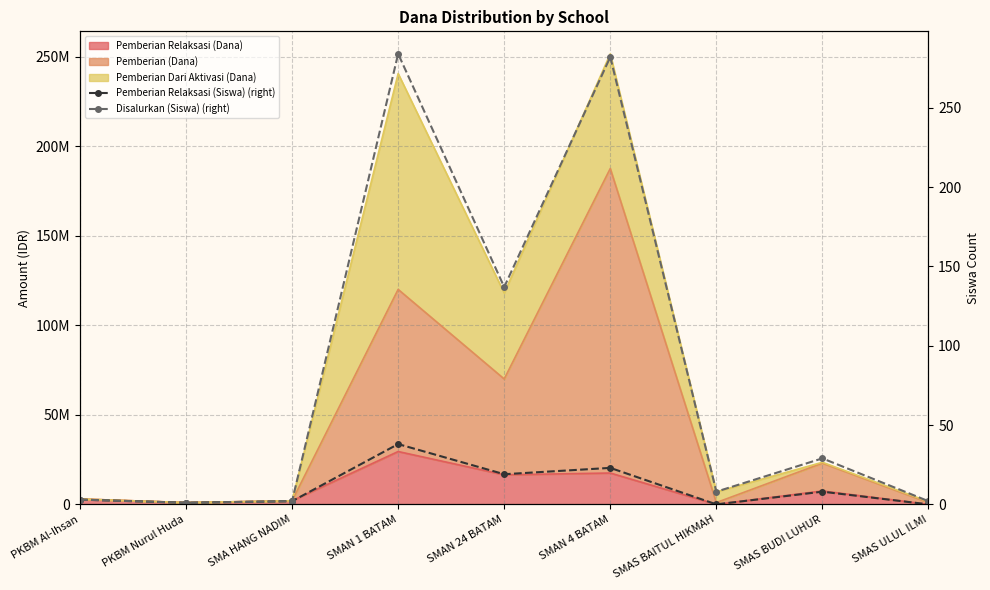

Which category has the lowest value in the Pemberian Relaksasi (Siswa) (right) series?

SMAS BAITUL HIKMAH